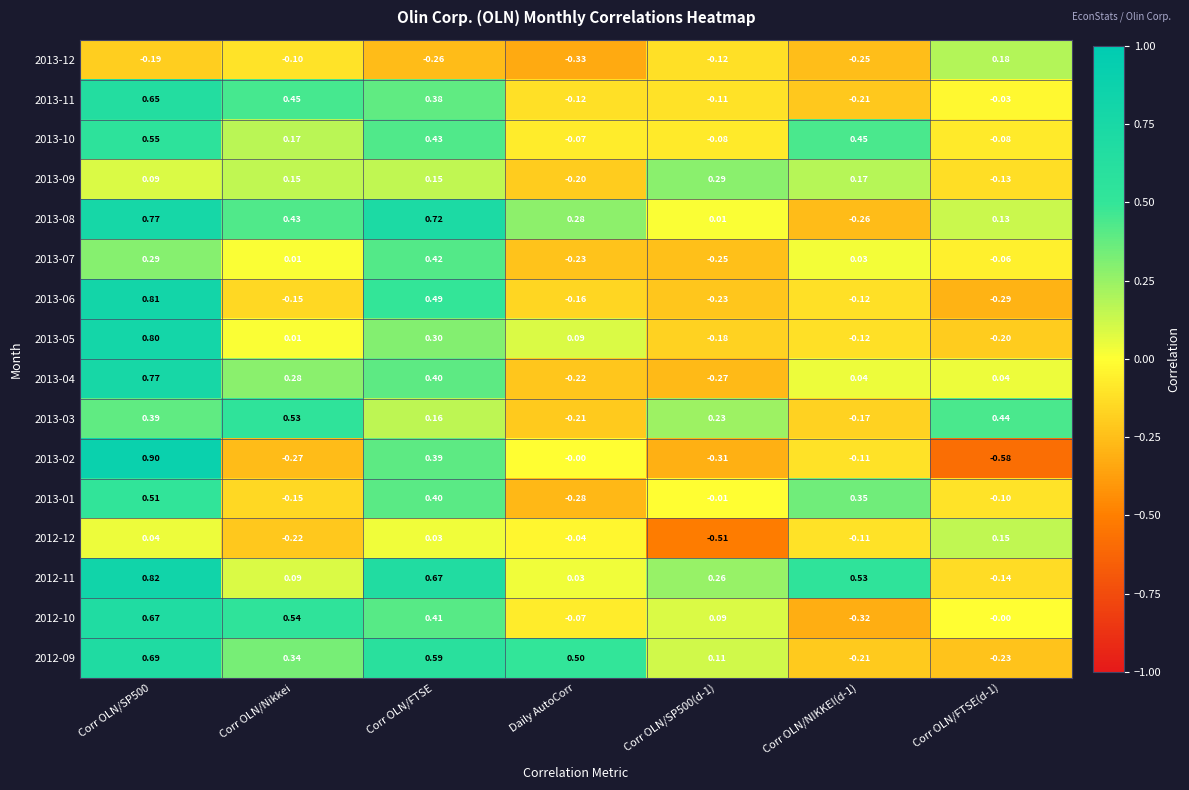

Is the value of 2013-03 at Corr OLN/FTSE(d-1) greater than the value of 2013-05 at Corr OLN/FTSE?

Yes